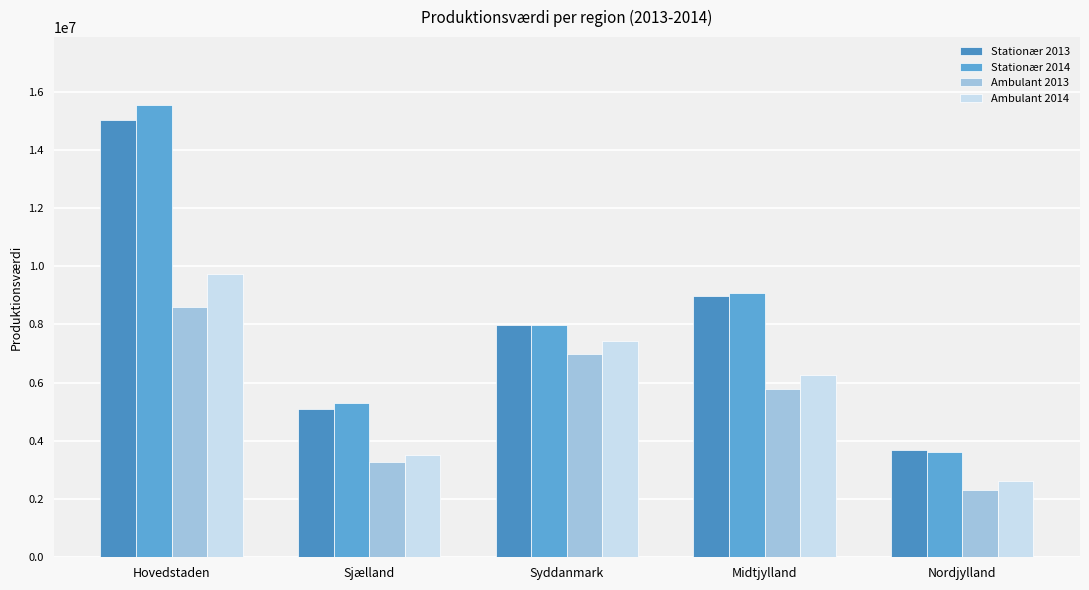

Is the value of Ambulant 2013 at Syddanmark greater than the value of Stationær 2013 at Hovedstaden?

No